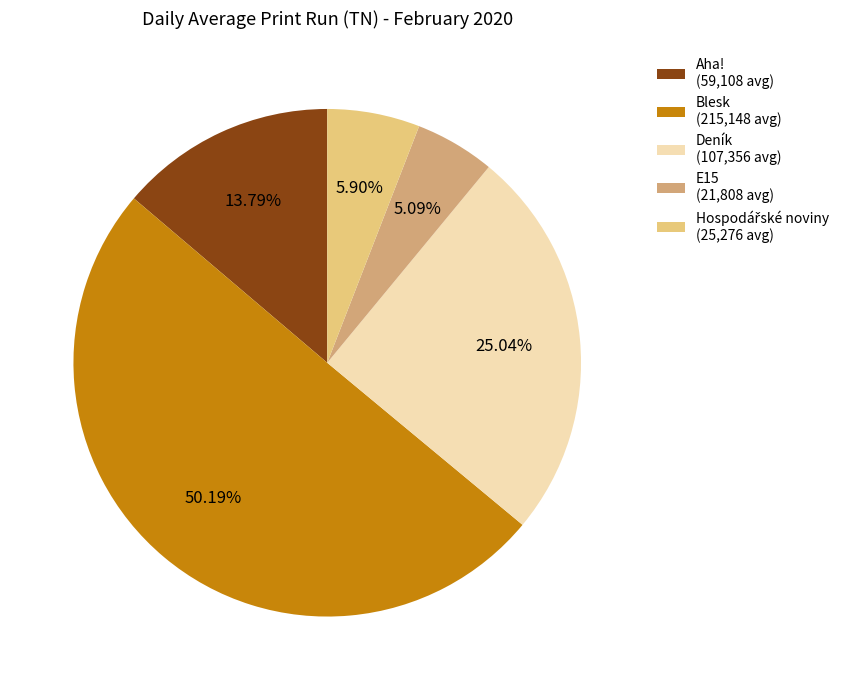

Is the sum of Deník (107,356 avg) and Blesk (215,148 avg) greater than half?

Yes